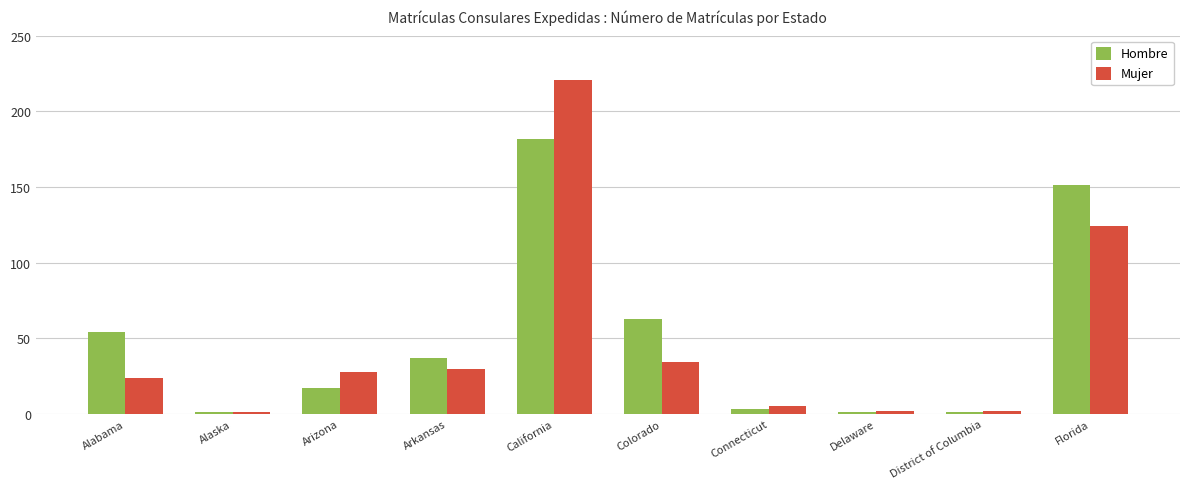

What is the highest value of the Mujer series?

221